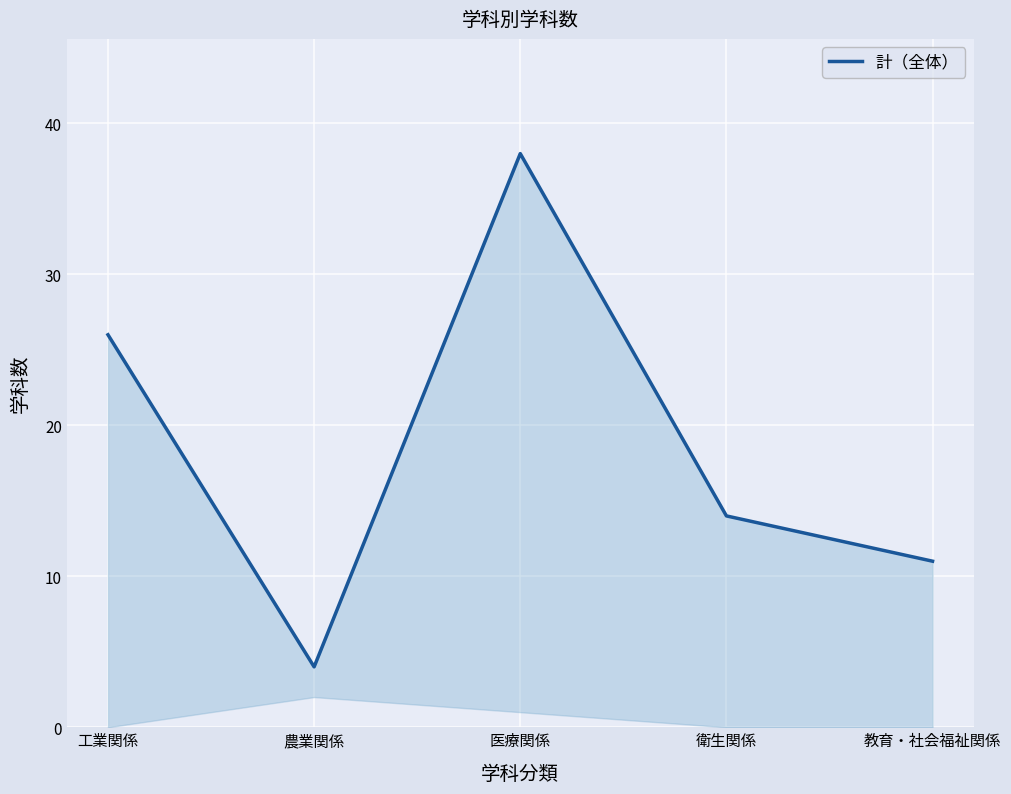

What is the greatest value displayed?

38